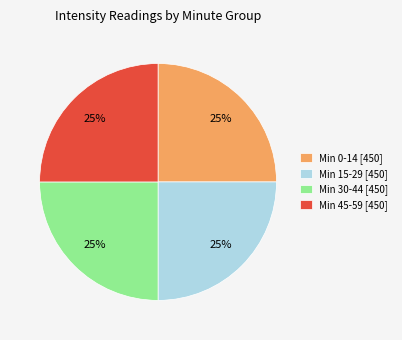

How many slices are in this pie chart?

4